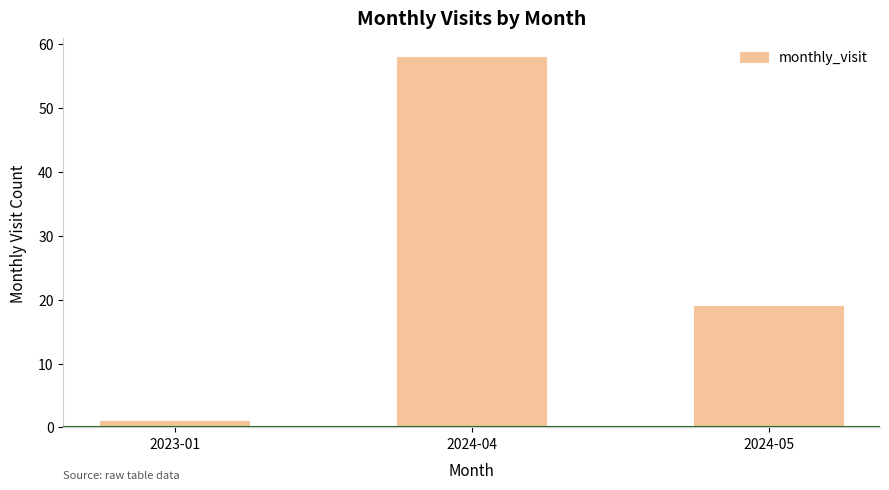

Is it true that the value at 2024-05 is 12?

False